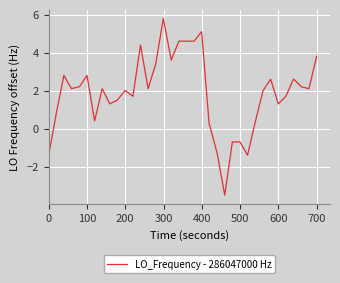

What is the minimum value shown in the chart?

-3.5